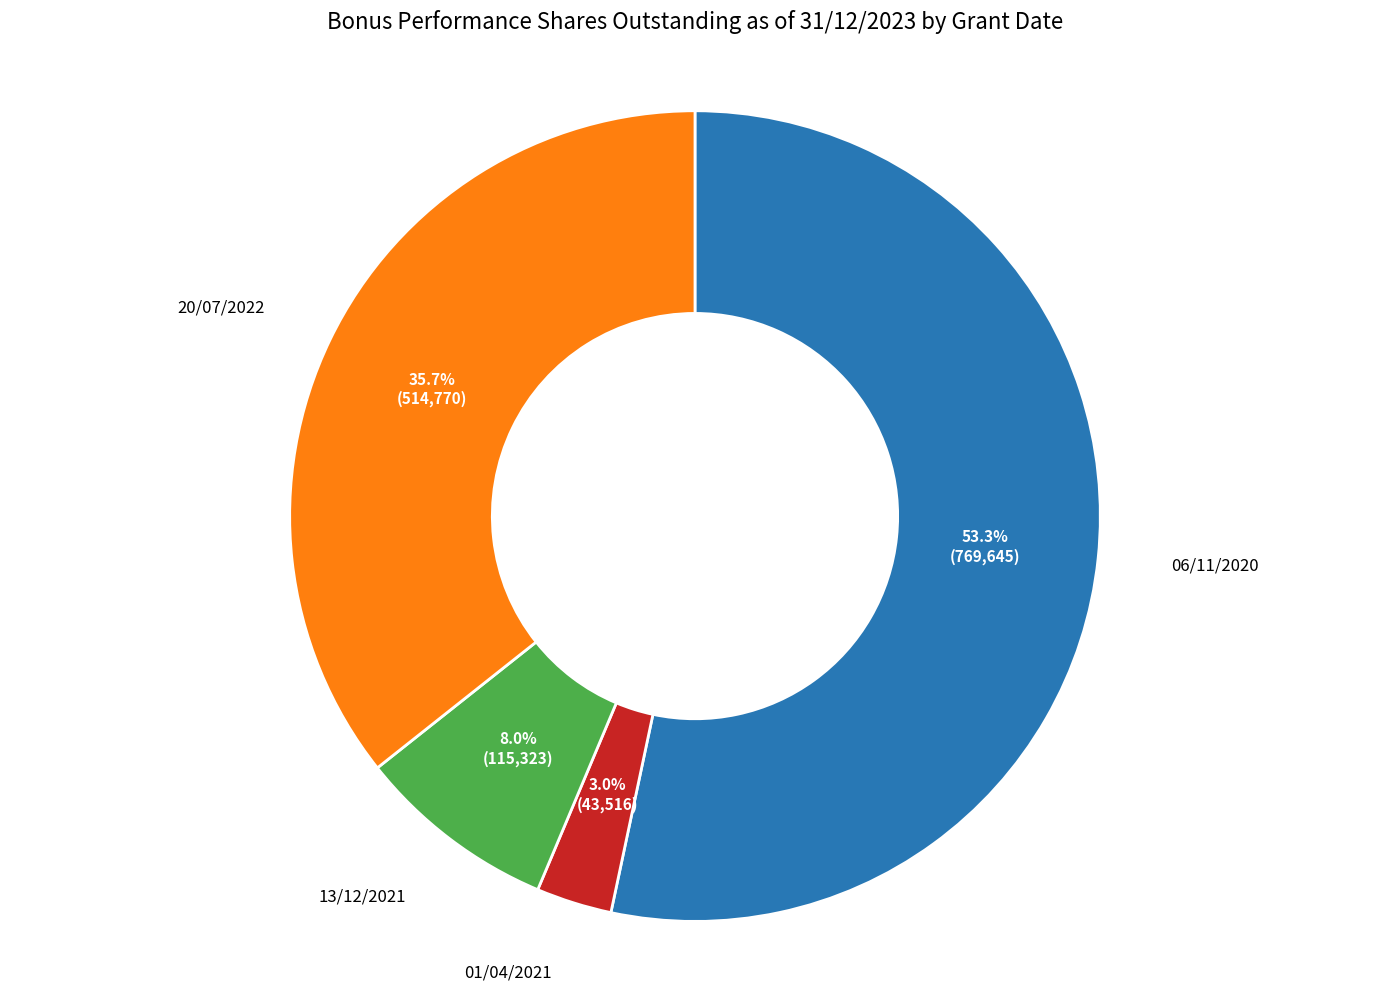

Is there a majority slice in this chart?

Yes